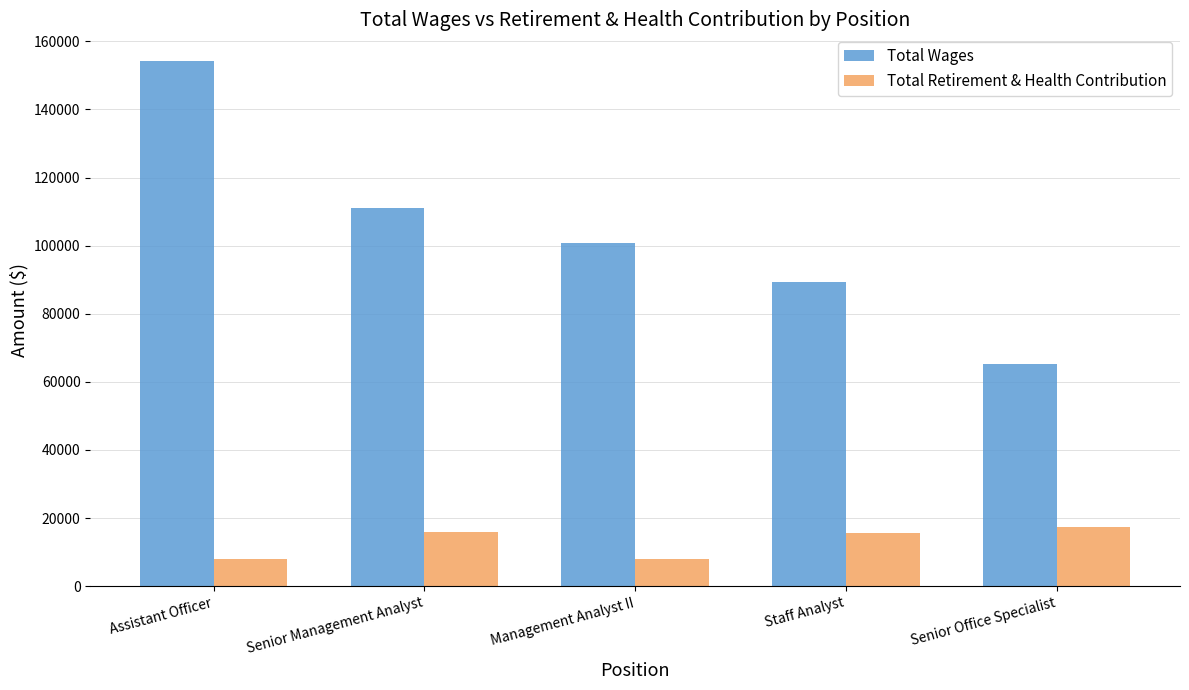

List the labels in order of Total Wages value, largest first.

Assistant Officer, Senior Management Analyst, Management Analyst II, Staff Analyst, Senior Office Specialist